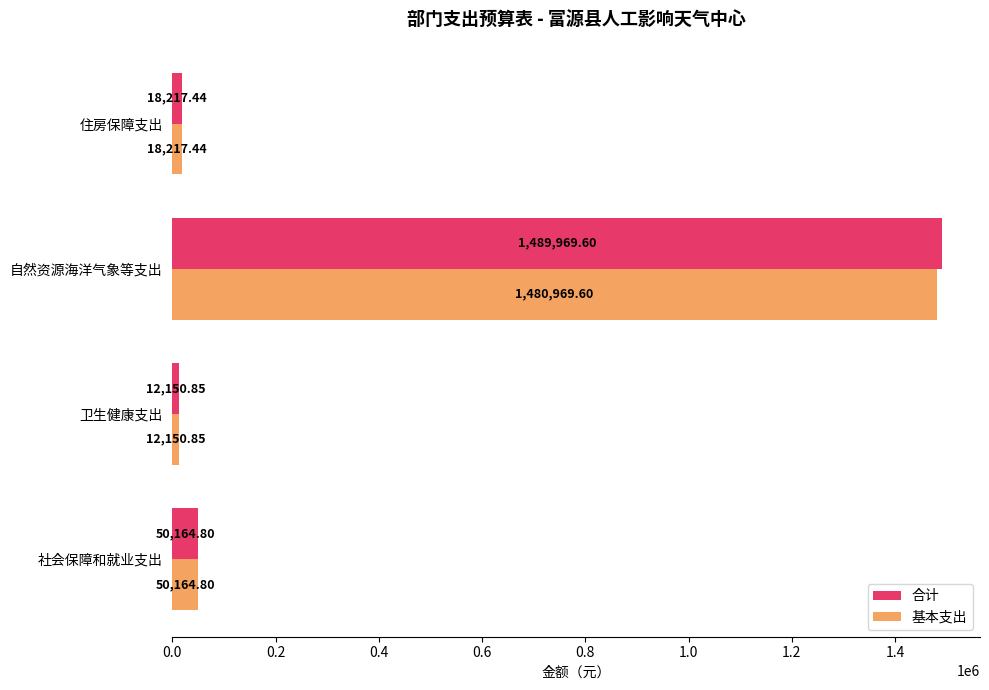

What are all the series names shown in the legend?

合计, 基本支出